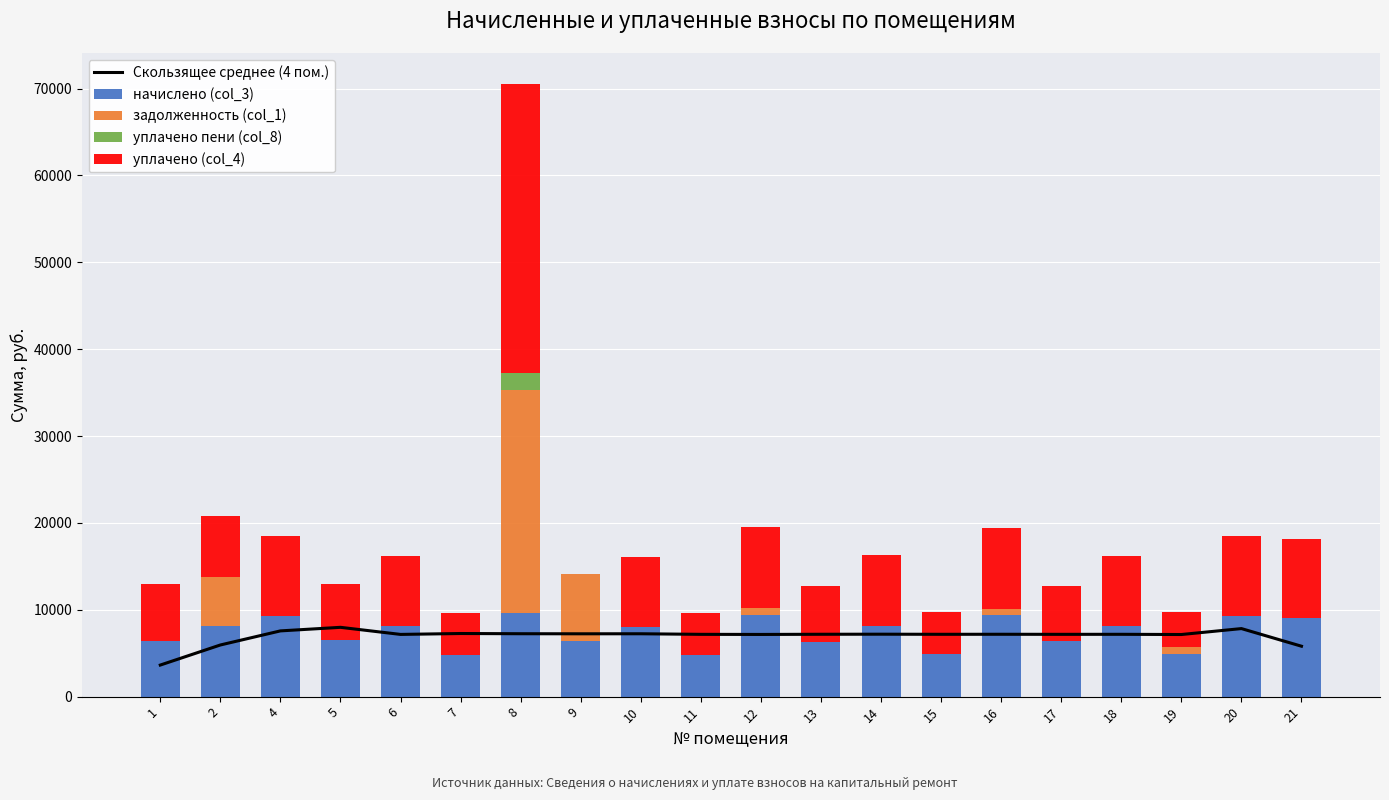

Reading left to right, what are all the values shown in this chart?

Скользящее среднее (4 пом.): 1=3634.9	2=5945.0	4=7567.9	5=7977.8	6=7162.2	7=7265.7	8=7240.9	9=7232.6	10=7236.7	11=7170.5	12=7158.1	13=7178.8	14=7187.1	15=7174.6	16=7178.8	17=7170.5	18=7174.7	19=7149.8	20=7832.9	21=5804.3
начислено (col_3): 1=6458.4	2=8081.3	4=9240.5	5=6491.5	6=8098.0	7=4819.0	8=9654.5	9=6392.2	10=8064.7	11=4835.5	12=9389.8	13=6342.5	14=8147.5	15=4868.6	16=9339.8	17=6359.0	18=8114.4	19=4885.4	20=9240.5	21=9091.4
задолженность (col_1): 1=0.0	2=5687.1	4=0.0	5=0.0	6=0.0	7=0.0	8=25647.8	9=7758.6	10=0.0	11=0.0	12=782.5	13=0.0	14=0.0	15=0.0	16=778.3	17=0.0	18=0.0	19=814.2	20=0.0	21=0.0
уплачено пени (col_8): 1=0.0	2=0.0	4=0.0	5=0.0	6=0.0	7=0.0	8=2003.2	9=0.0	10=0.0	11=1.7	12=9.6	13=0.0	14=0.0	15=0.0	16=0.0	17=0.0	18=0.0	19=1.7	20=0.0	21=0.0
уплачено (col_4): 1=6458.4	2=7043.4	4=9240.5	5=6491.5	6=8098.0	7=4819.0	8=33256.8	9=0.0	10=8064.7	11=4835.5	12=9389.8	13=6342.5	14=8147.5	15=4868.6	16=9339.8	17=6359.0	18=8114.4	19=4071.2	20=9240.5	21=9091.4